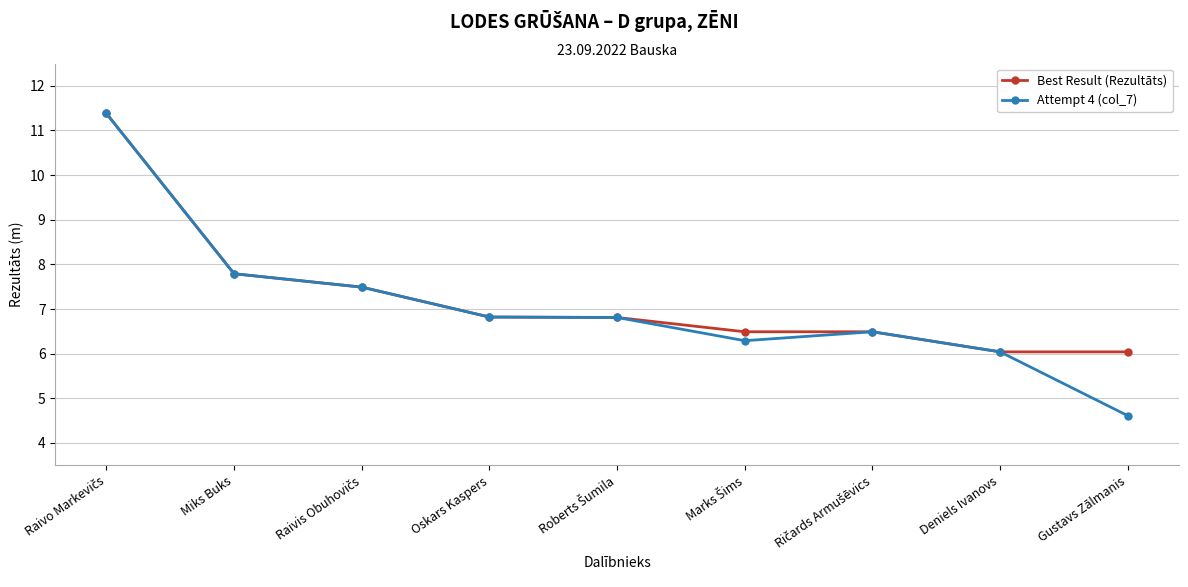

What are all the series names shown in the legend?

Best Result (Rezultāts), Attempt 4 (col_7)